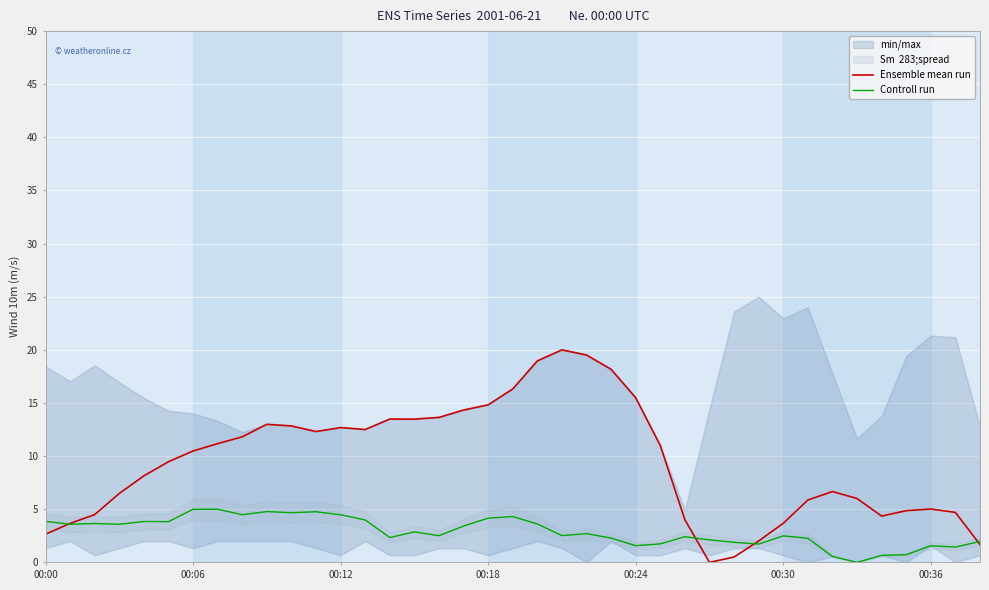

True or false: Ensemble mean run and Controll run cross at least once.

True